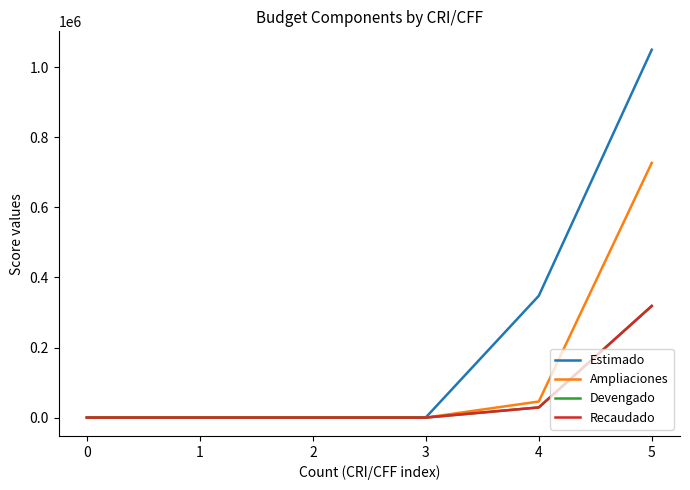

True or false: Devengado and Estimado intersect in this chart.

False